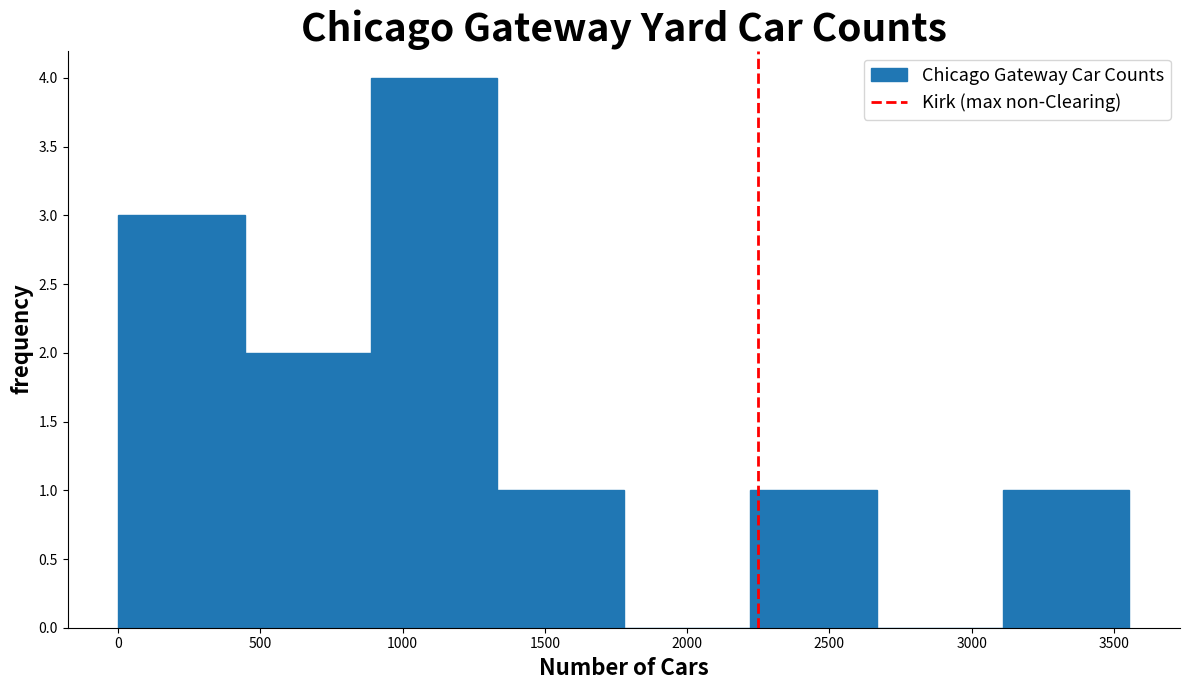

Reading left to right, list every bar in this chart as the range it spans on the x-axis followed by its height. Neither the bar edges nor the heights are printed on the chart, so give them approximately, as read against the axes.

0 to 450: 3
450 to 900: 2
900 to 1350: 4
1350 to 1800: 1
1800 to 2200: 0
2200 to 2650: 1
2650 to 3100: 0
3100 to 3550: 1